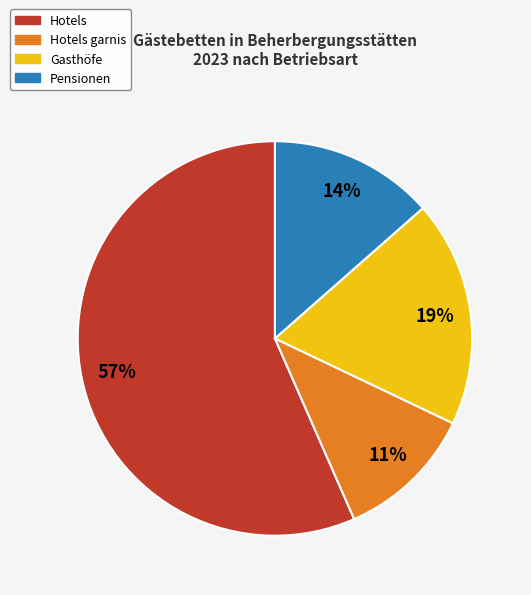

Does Hotels account for over 50% of the chart?

Yes